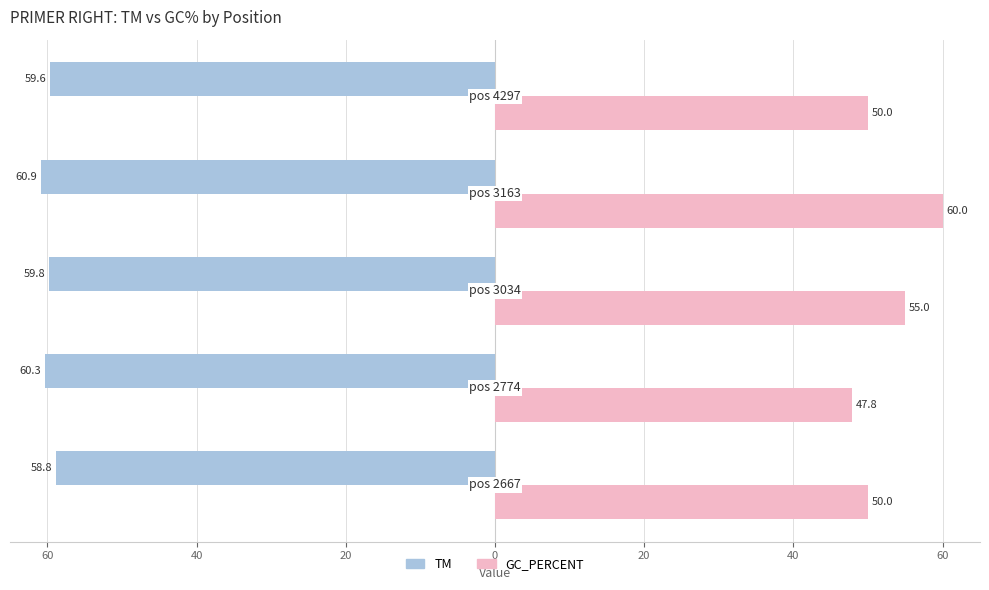

What are all the series names shown in the legend?

TM, GC_PERCENT